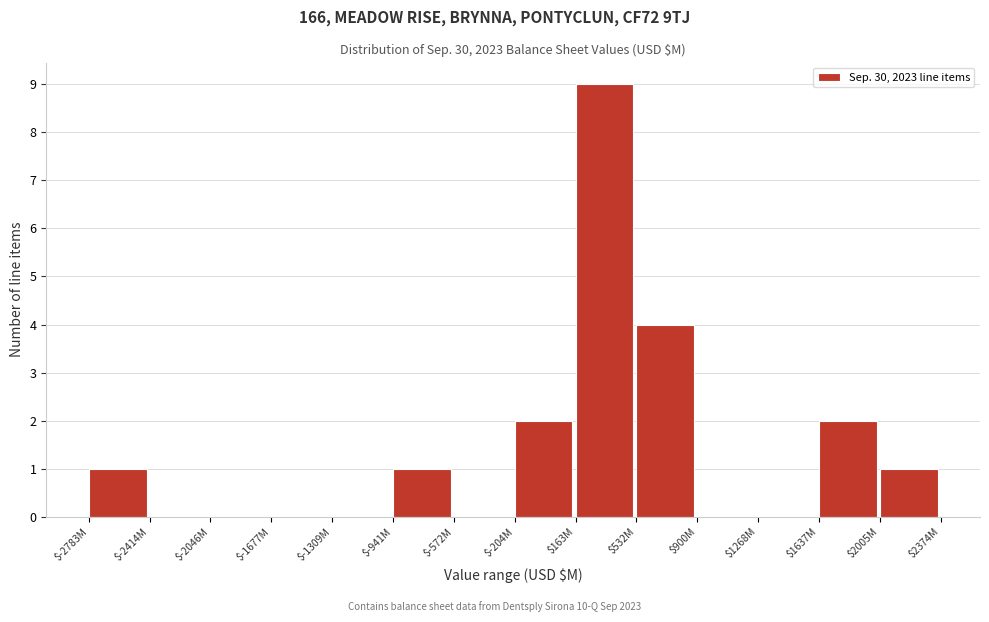

The chart shows a value of 0 at $-2414M. True or false?

True